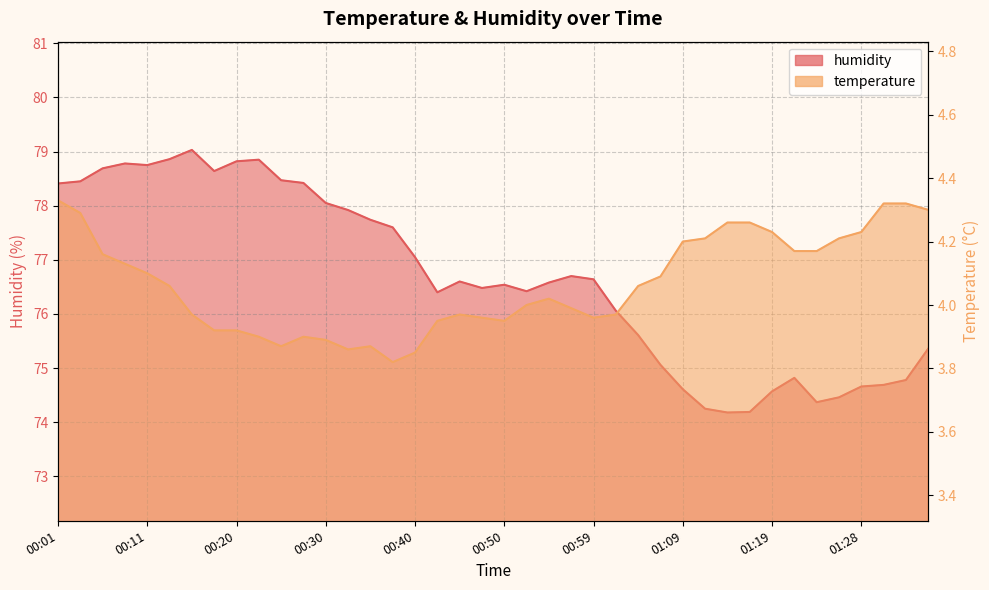

True or false: humidity has more than 0 interior local peaks.

True